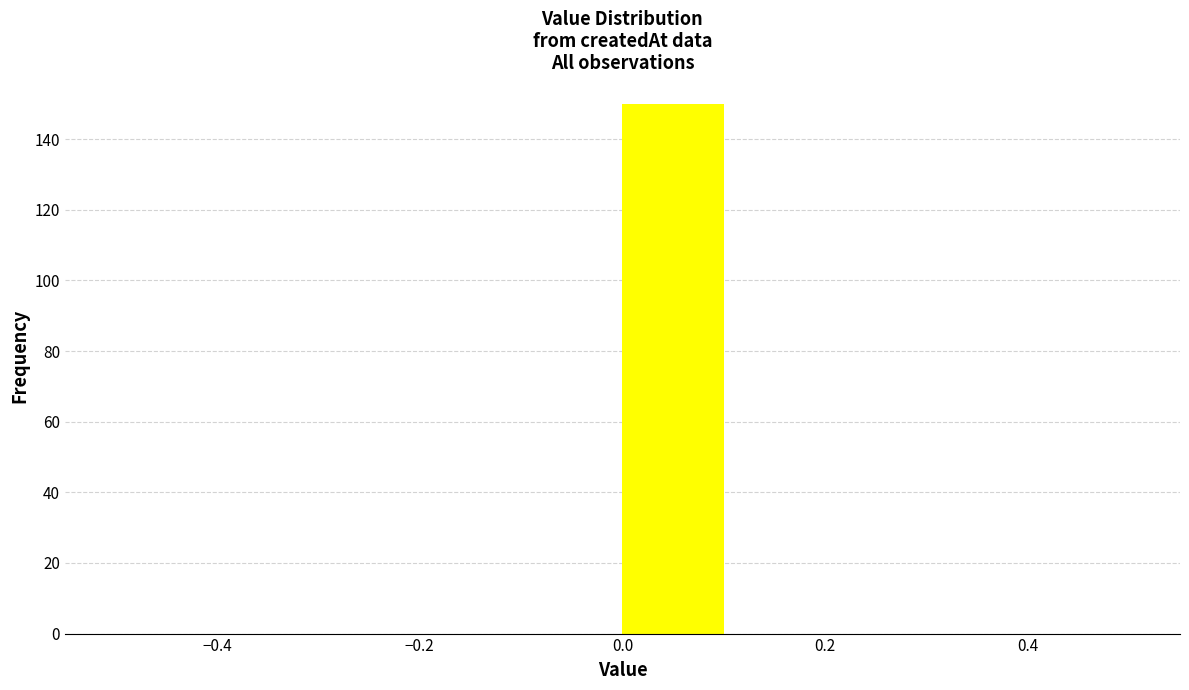

Which range on the x-axis has the tallest bar?

0.0 to 0.1